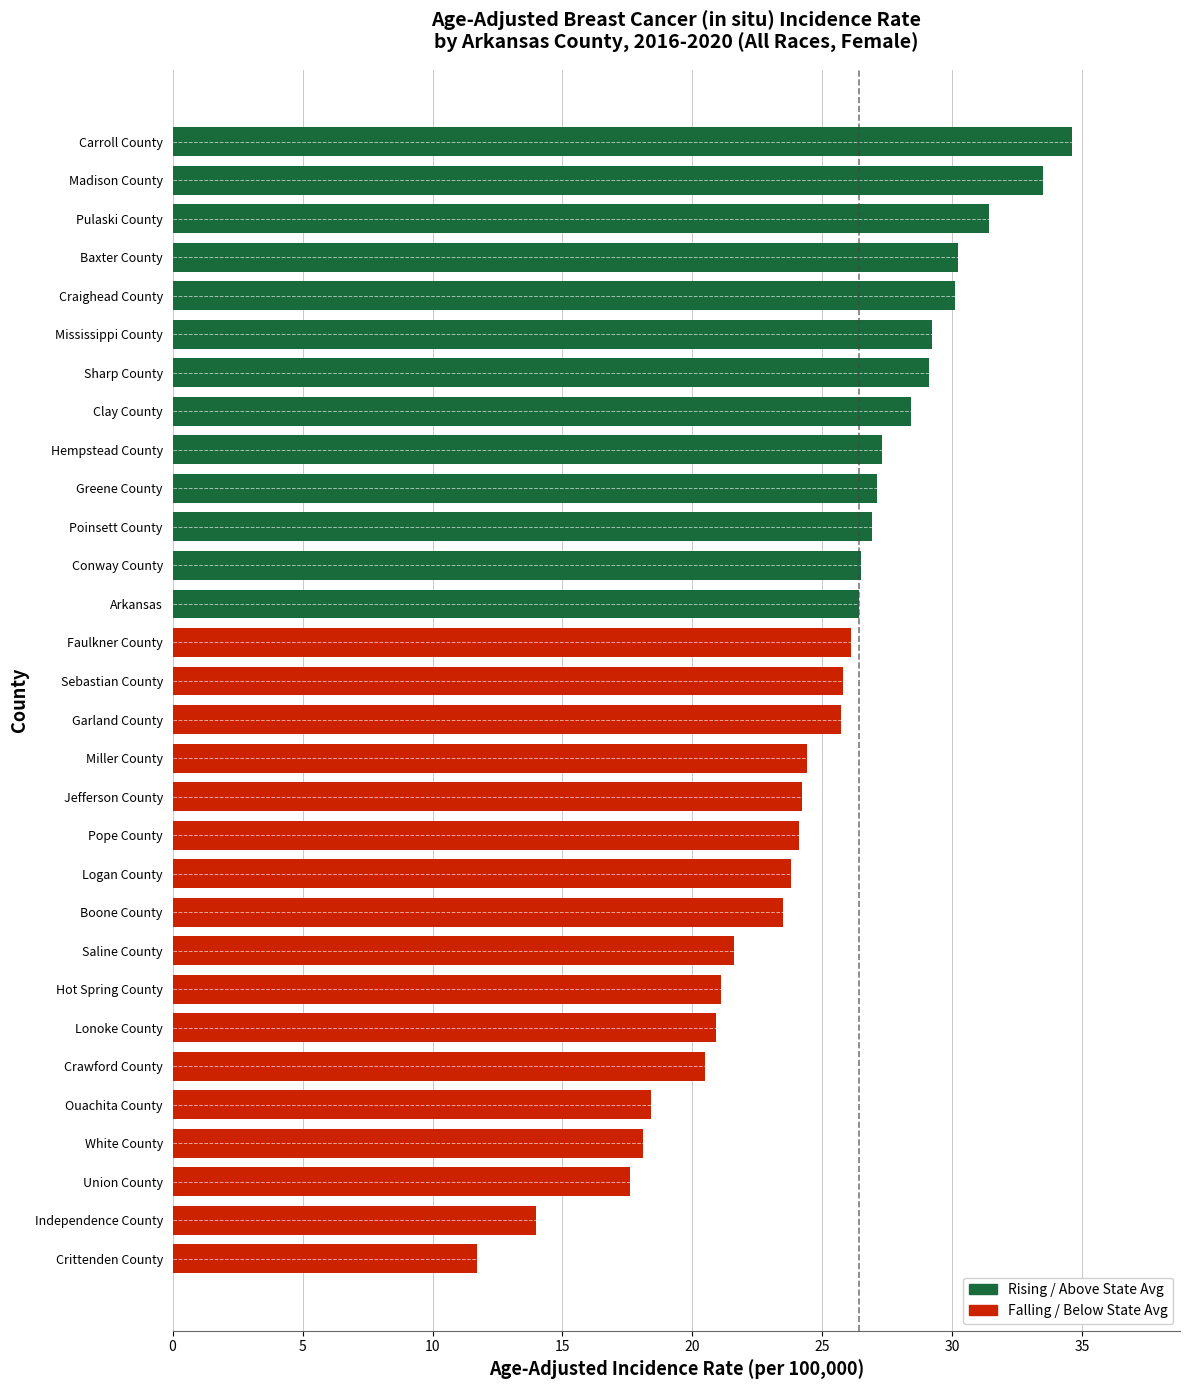

How many data points does each series have?

30